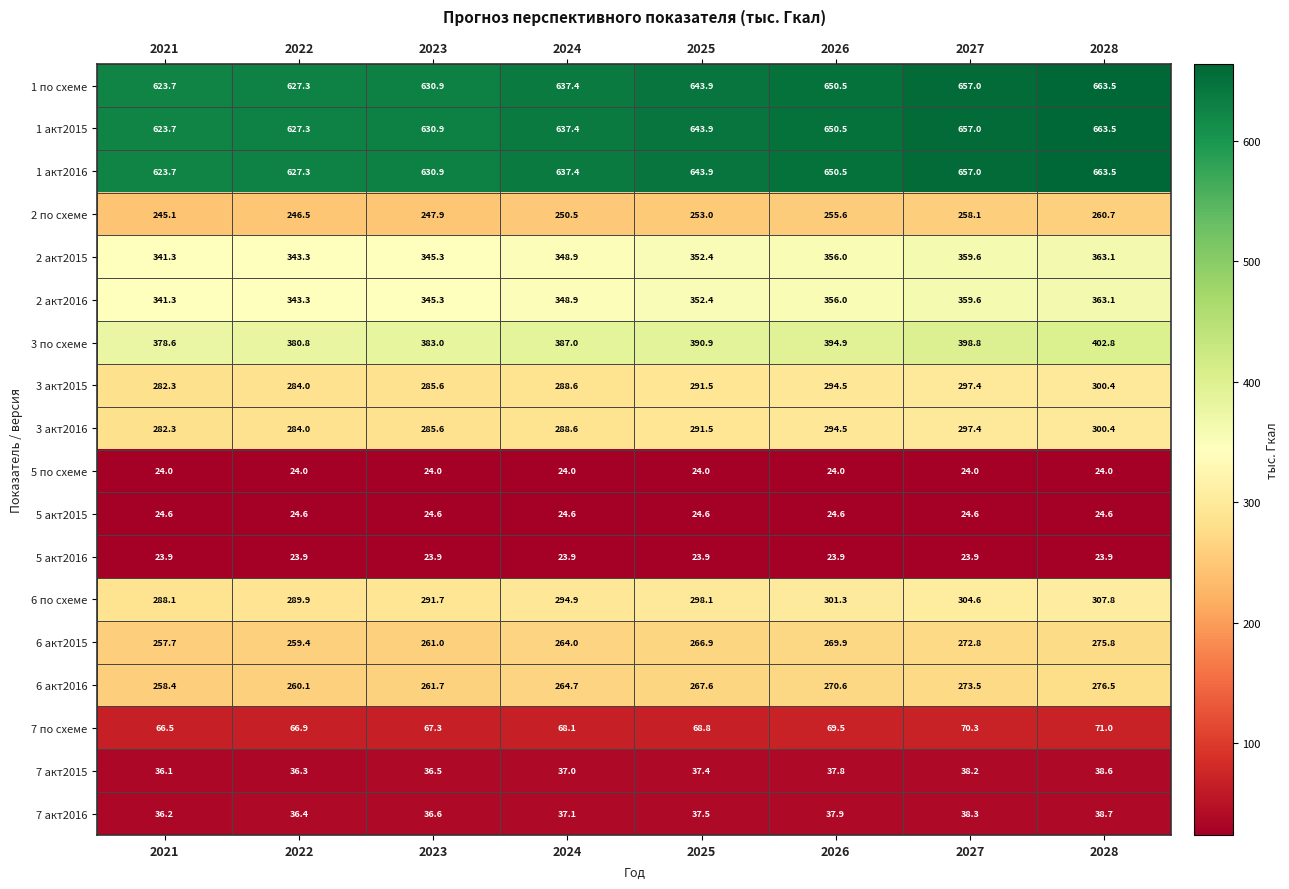

The 5 по схеме series shows 24.0 at 2027. True or false?

True